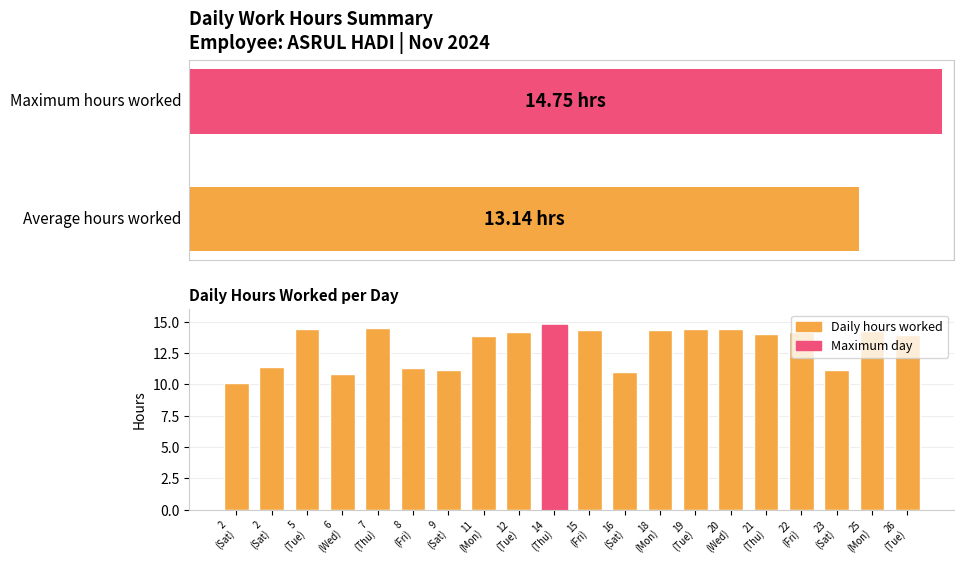

What is the label of the 8th bar from the right?

18
(Mon)